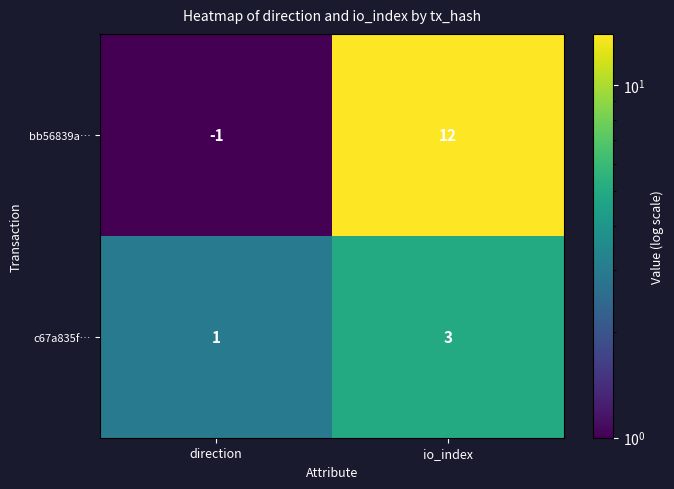

How many series are shown in this chart?

2